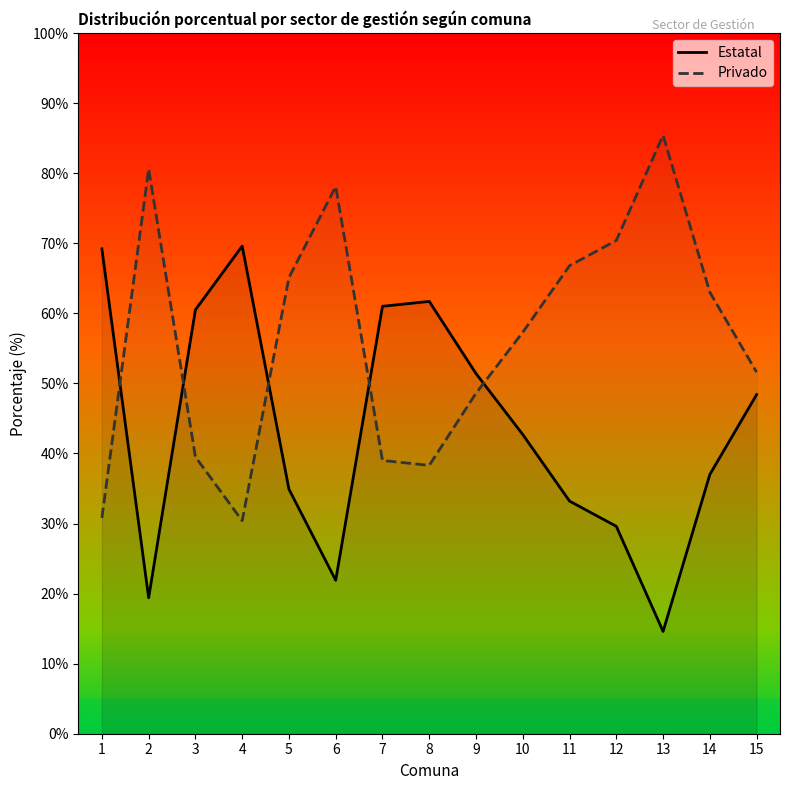

At which category does Privado reach its first local peak?

2